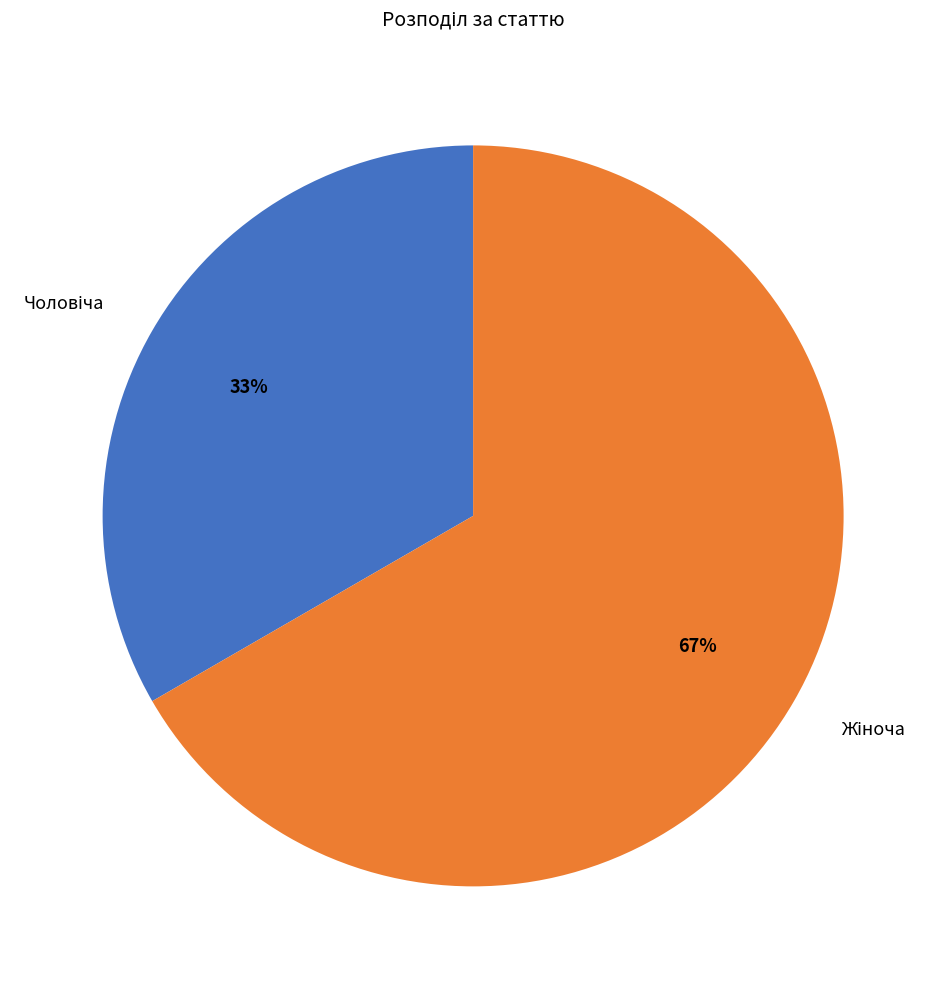

Is there a majority slice in this chart?

Yes